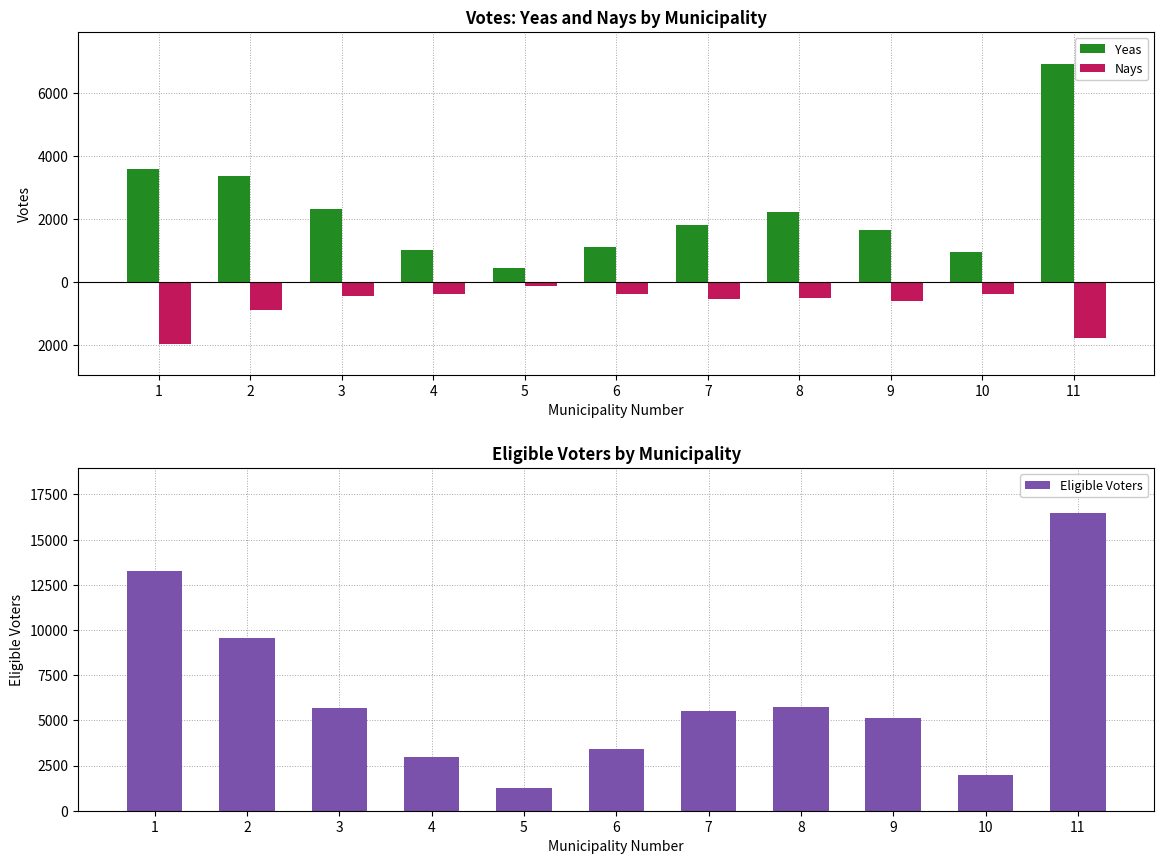

Reading left to right, what are all the values shown in this chart?

Yeas: 1=3588	2=3345	3=2304	4=997	5=442	6=1101	7=1804	8=2205	9=1647	10=935	11=6900
Nays: 1=-1969	2=-901	3=-457	4=-395	5=-150	6=-389	7=-566	8=-515	9=-607	10=-386	11=-1796
Eligible Voters: 1=13257	2=9532	3=5705	4=2955	5=1278	6=3440	7=5521	8=5730	9=5103	10=1998	11=16486